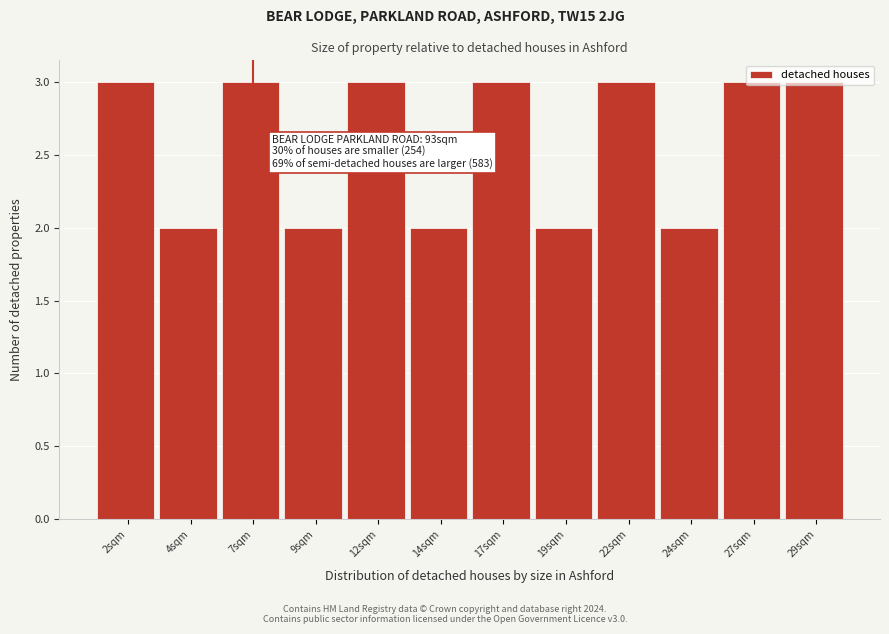

What is the sum of the values at 9sqm and 19sqm?

4